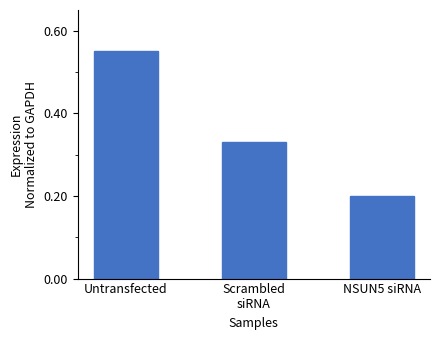

What is the change in value from Untransfected to Scrambled
siRNA?

-0.2